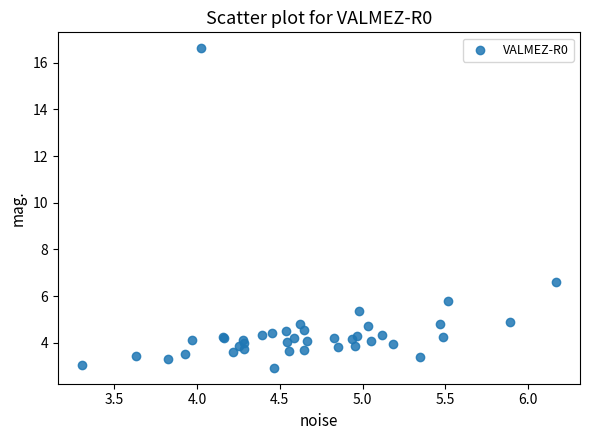

What Y value in the scatter plot is closest to 9?

6.6